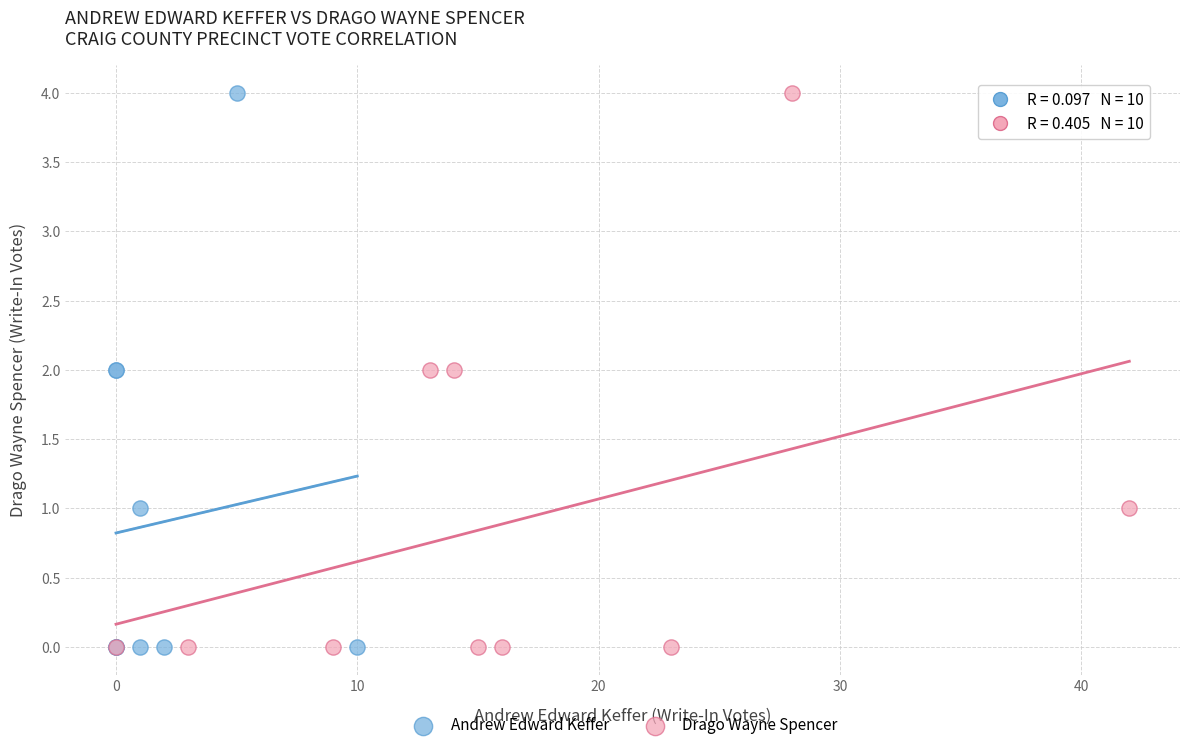

What are all the series names shown in the legend?

Andrew Edward Keffer, Drago Wayne Spencer